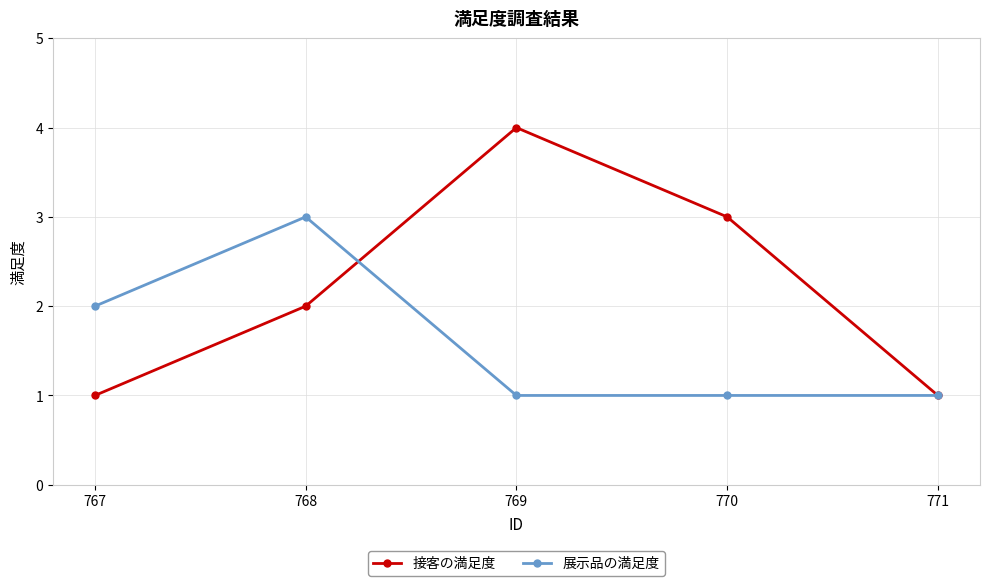

Which series has the largest range (max minus min)?

接客の満足度